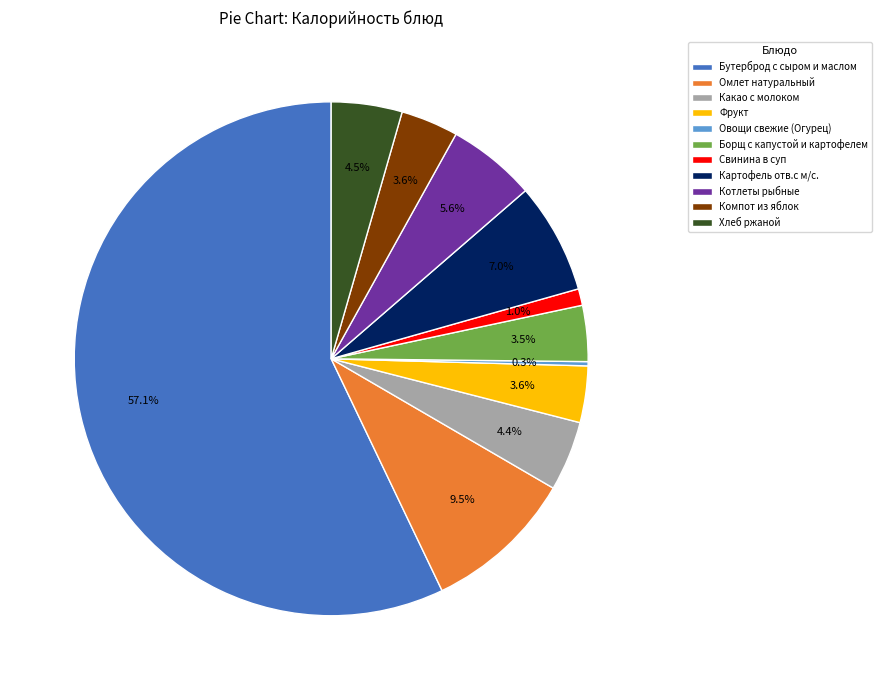

Is there any slice that represents more than half of the pie?

Yes